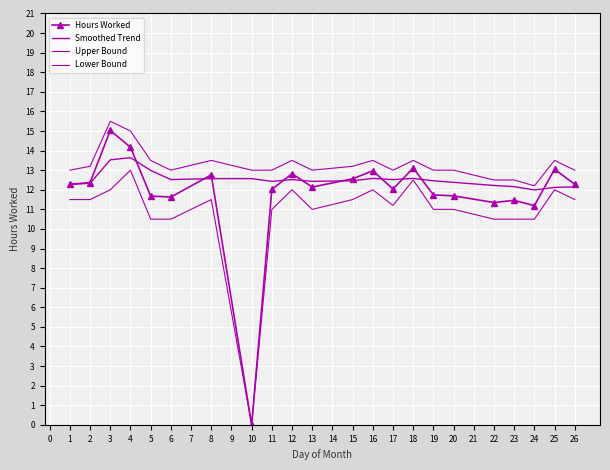

What are all the series names shown in the legend?

Hours Worked, Smoothed Trend, Upper Bound, Lower Bound